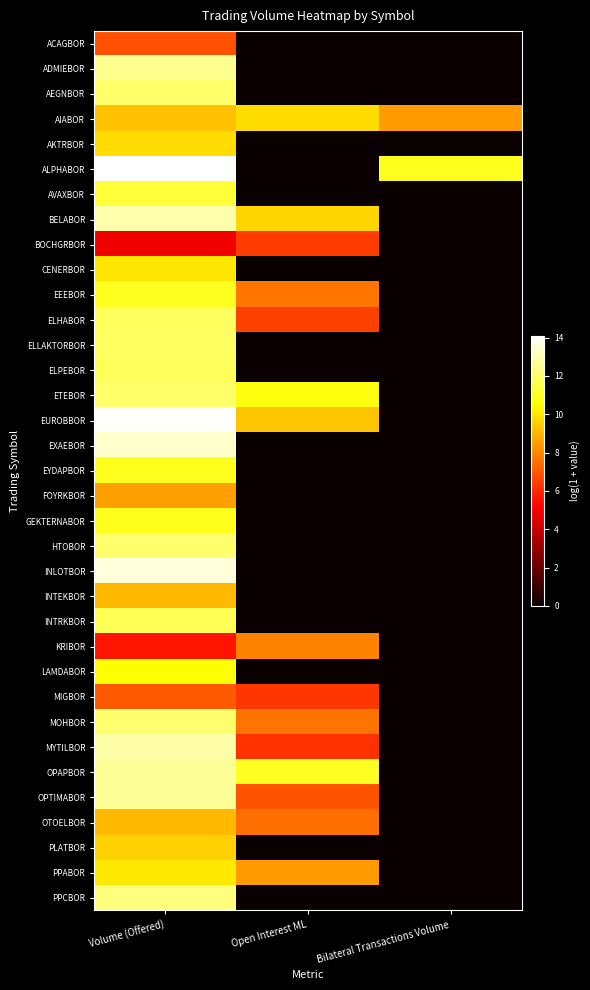

At how many categories does at least one series exceed 0?

3